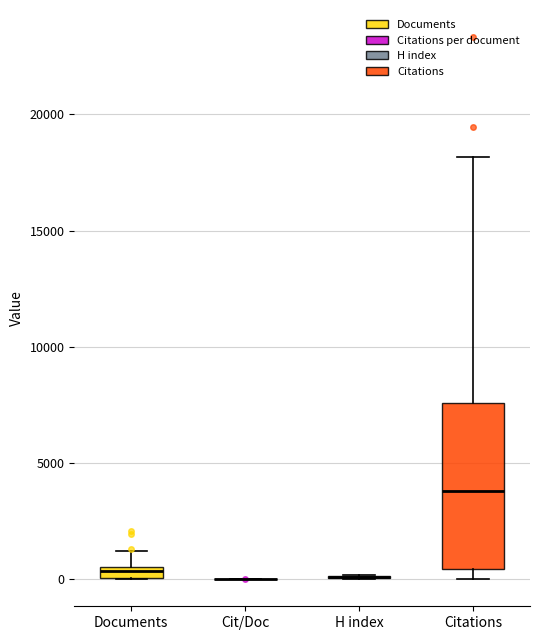

Which box is the tallest, from its lower edge to its upper edge?

Citations